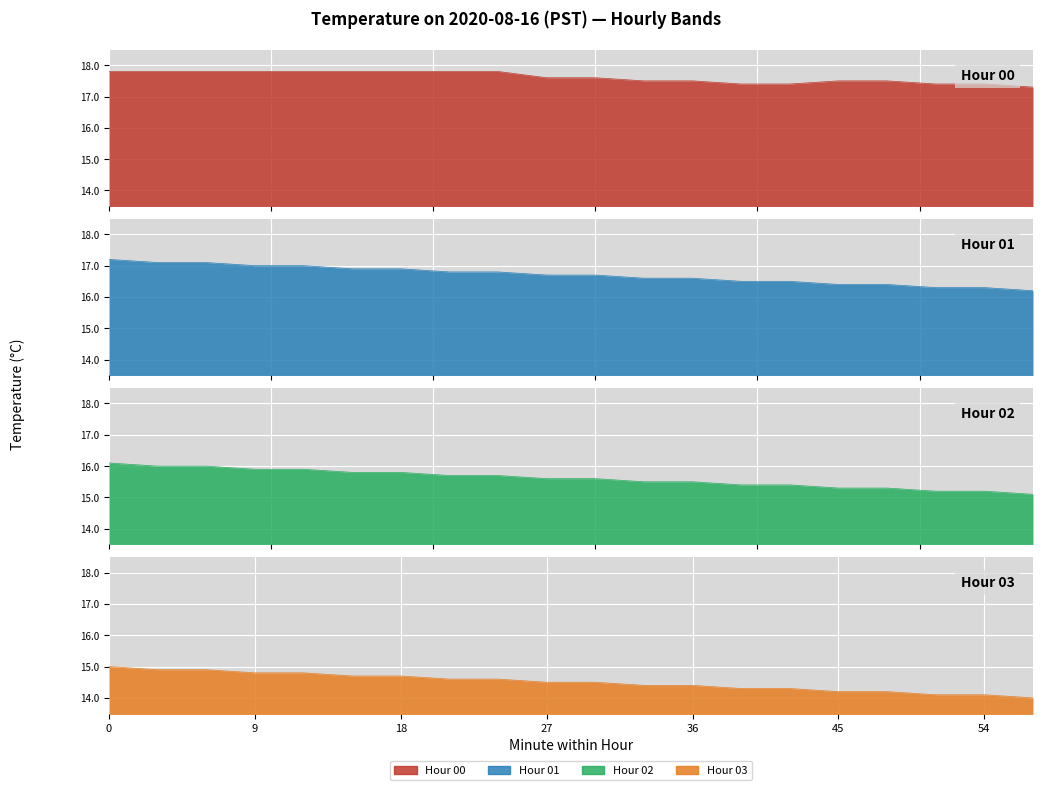

What are all the series names shown in the legend?

Hour 00, Hour 01, Hour 02, Hour 03